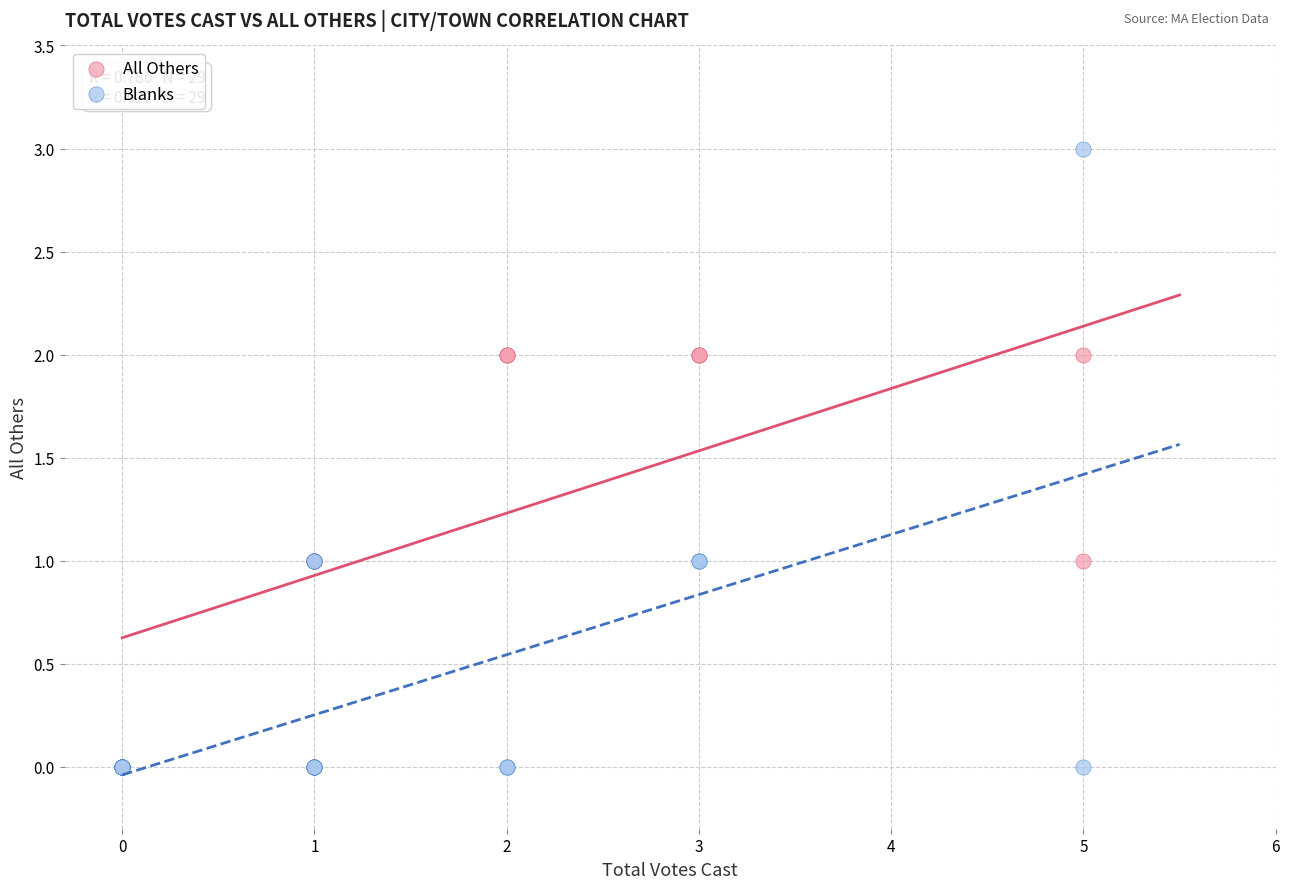

What are all the series names shown in the legend?

All Others, Blanks